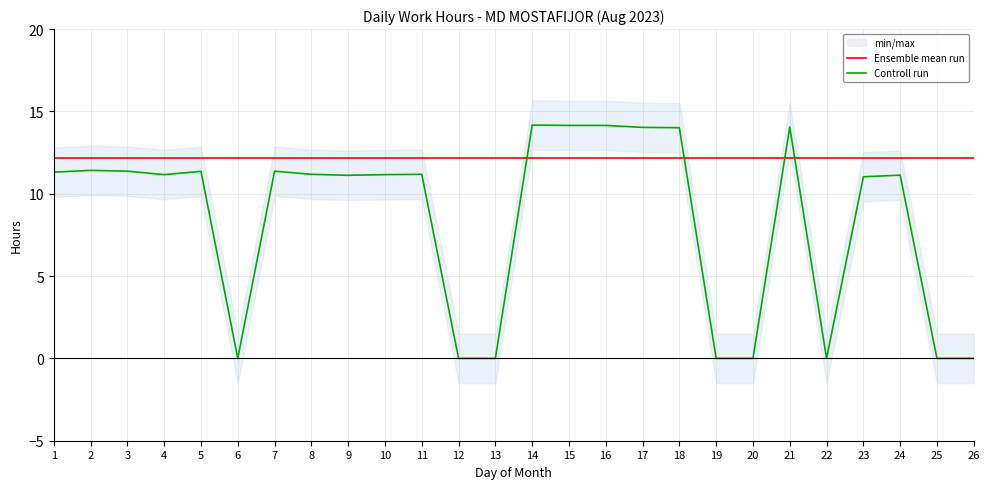

Which series changed the most between 6 and 24?

Controll run